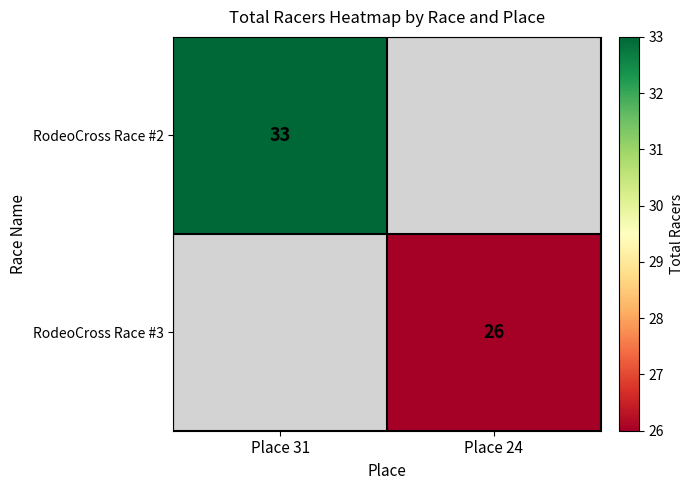

Is it true that RodeoCross Race #2 equals 33 at Place 31?

True